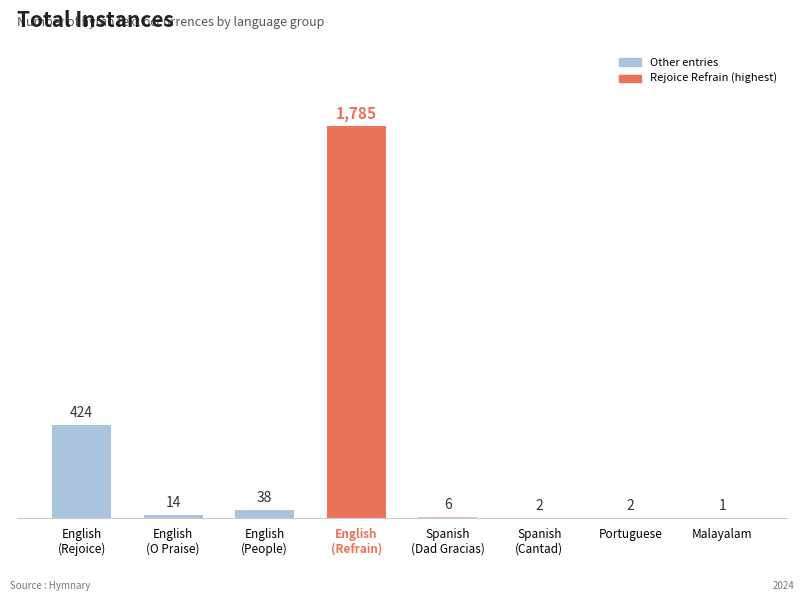

What is the average value?

284